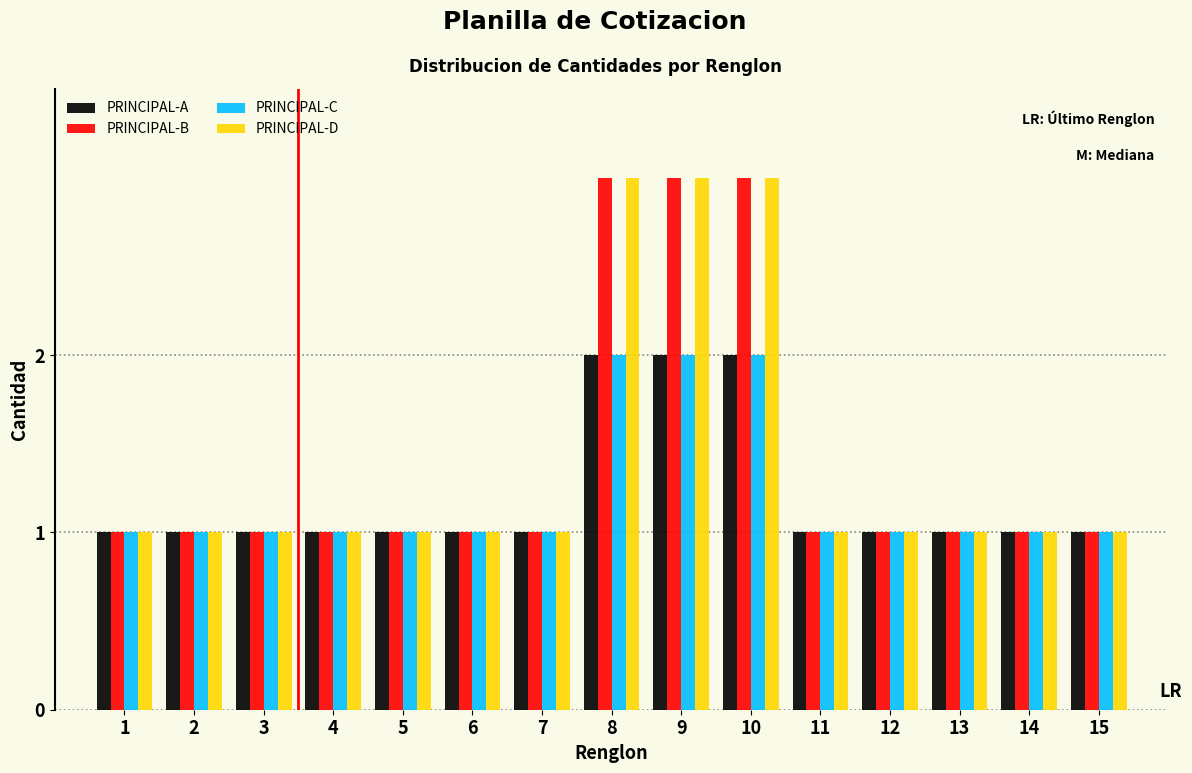

What is the total value across all series at 5?

4